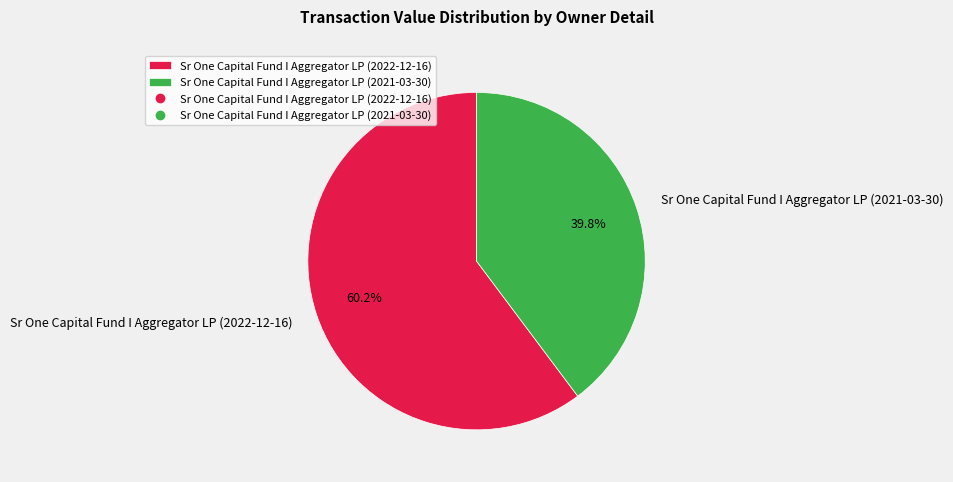

The Sr One Capital Fund I Aggregator LP (2021-03-30) slice represents 40% of the pie. True or false?

True